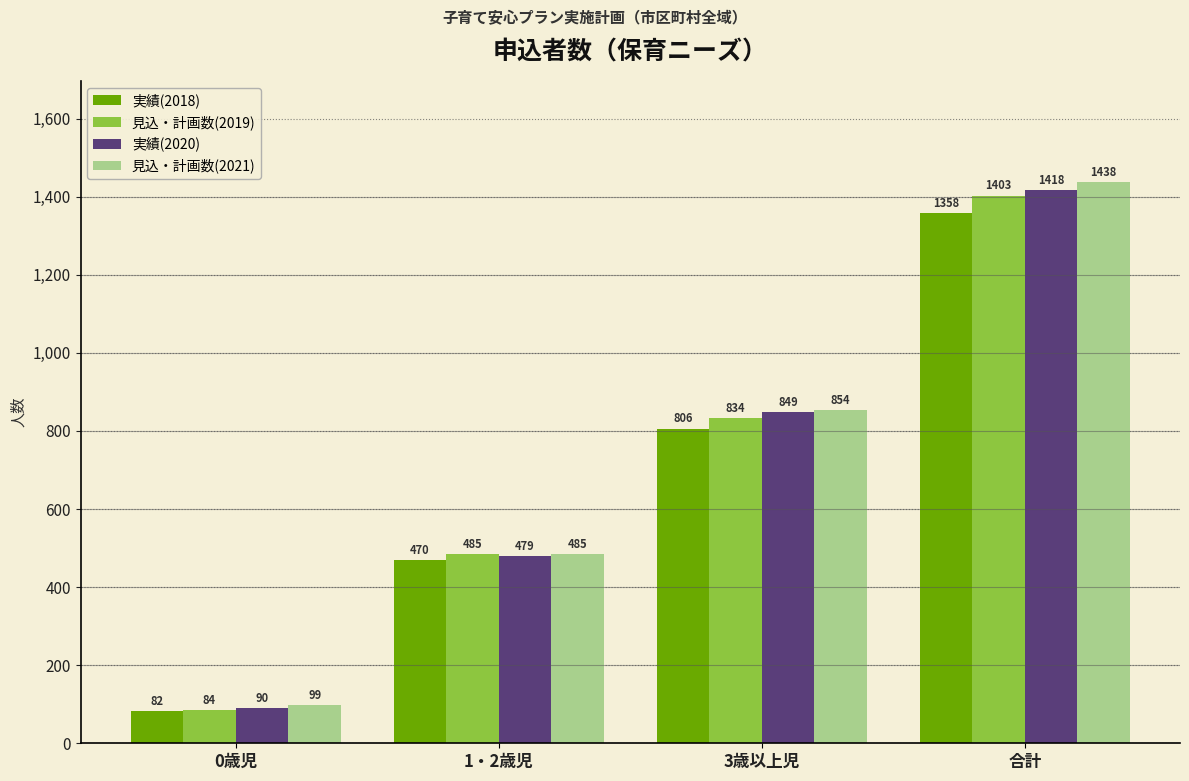

Is the value of 見込・計画数(2019) at 1・2歳児 greater than the value of 見込・計画数(2021) at 0歳児?

Yes